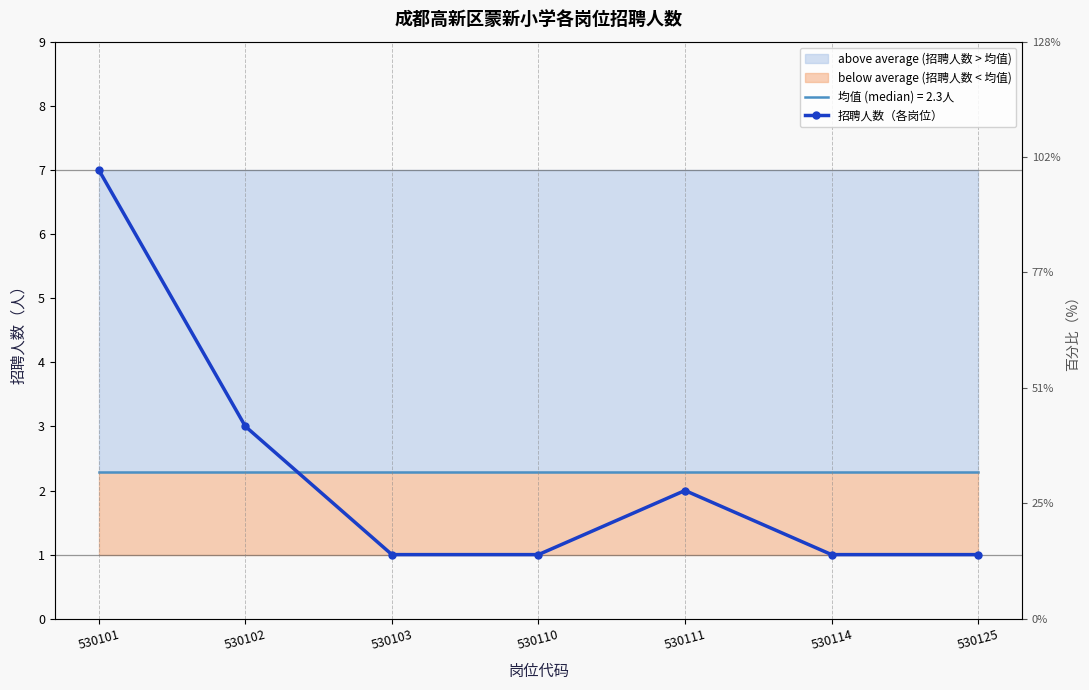

True or false: there are more than 2 points higher than both neighbors.

False